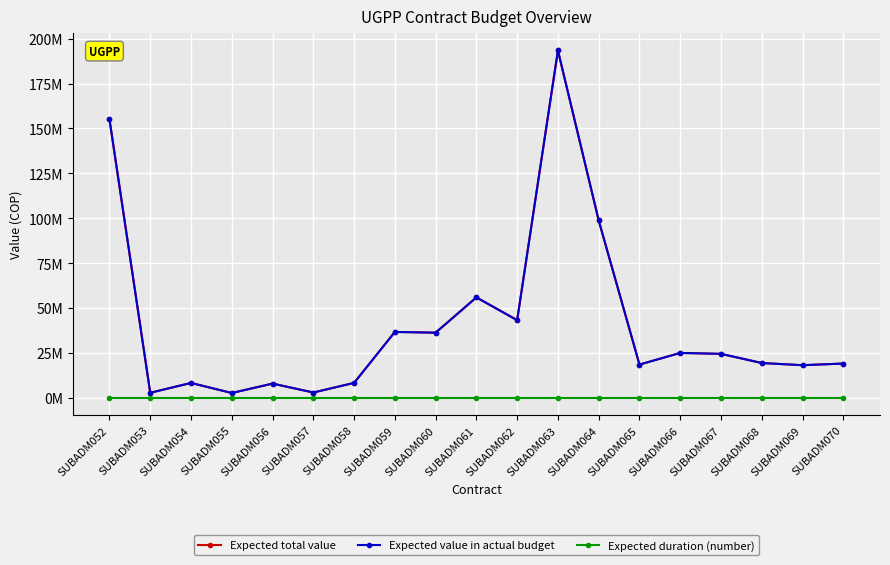

What is the maximum value shown in the chart?

193392572